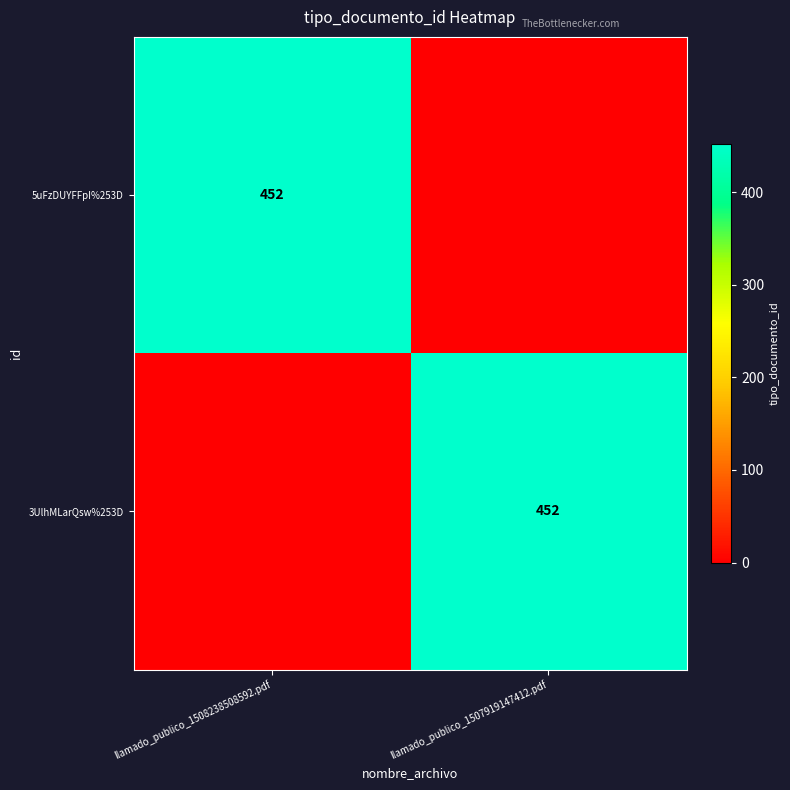

The value of 3UlhMLarQsw%253D at llamado_publico_1507919147412.pdf is 452. True or false?

True